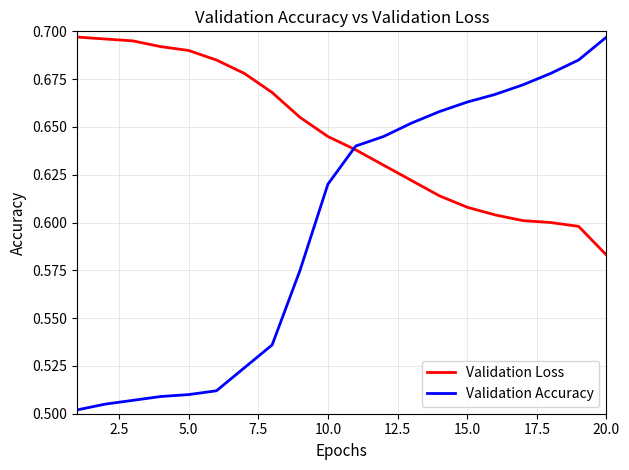

How many lines are shown in the chart?

2